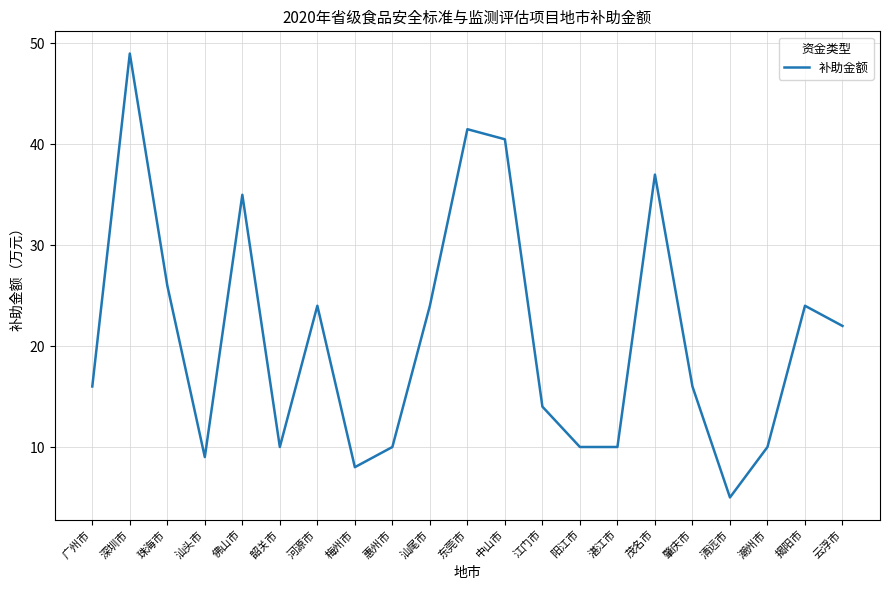

The chart shows a value of 14.7 at 珠海市. True or false?

False